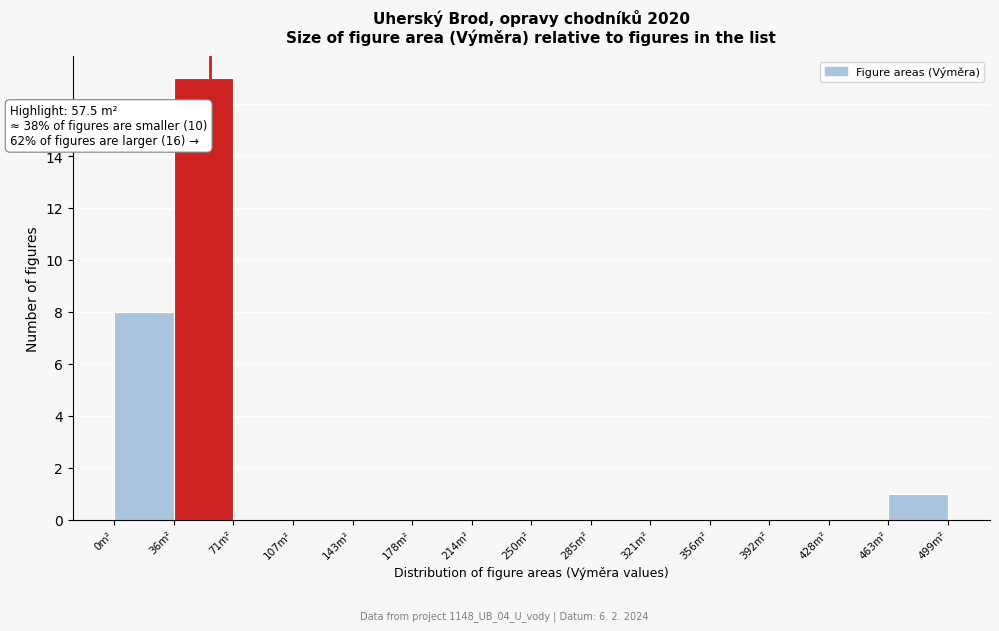

Which range on the x-axis has the tallest bar?

35 to 70